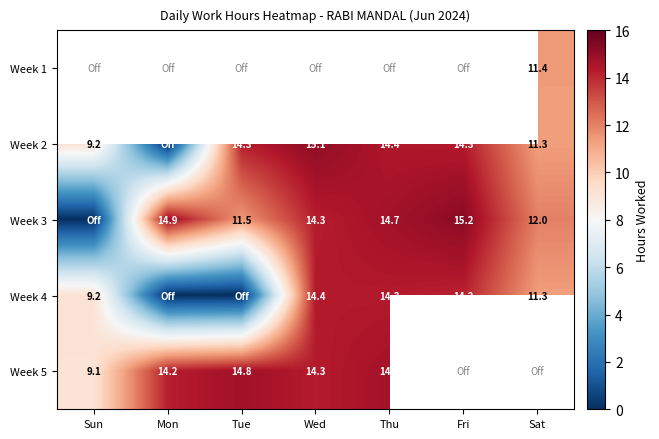

Is the value of Week 2 at Sat greater than the value of Week 5 at Mon?

No